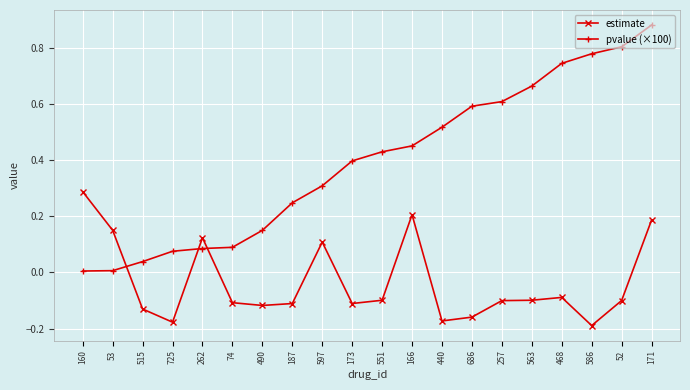

Which series has the widest spread of values?

pvalue (×100)